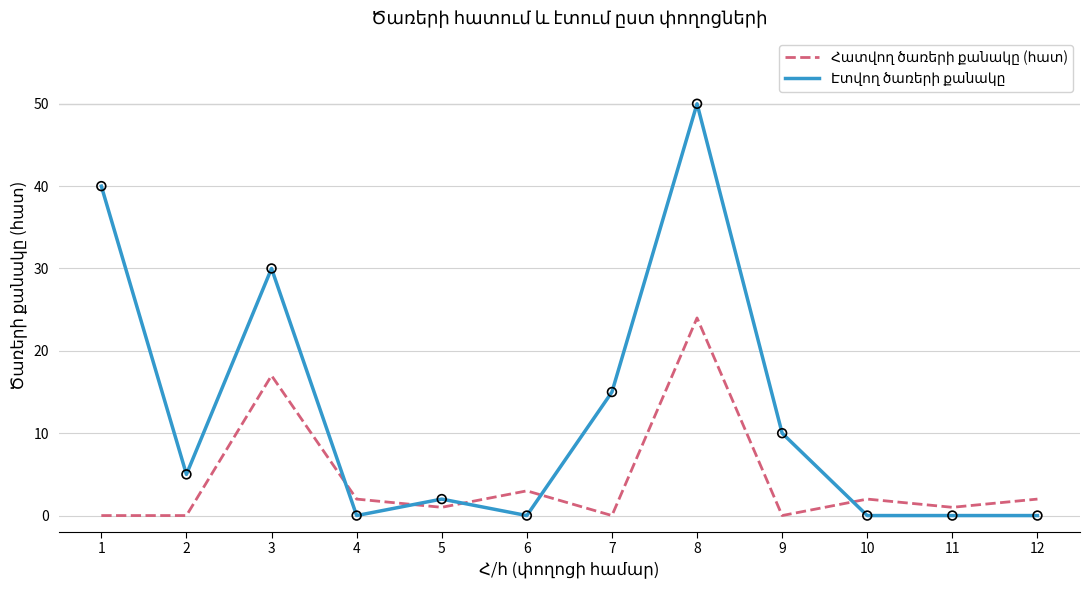

Which label corresponds to the largest value in the chart?

8